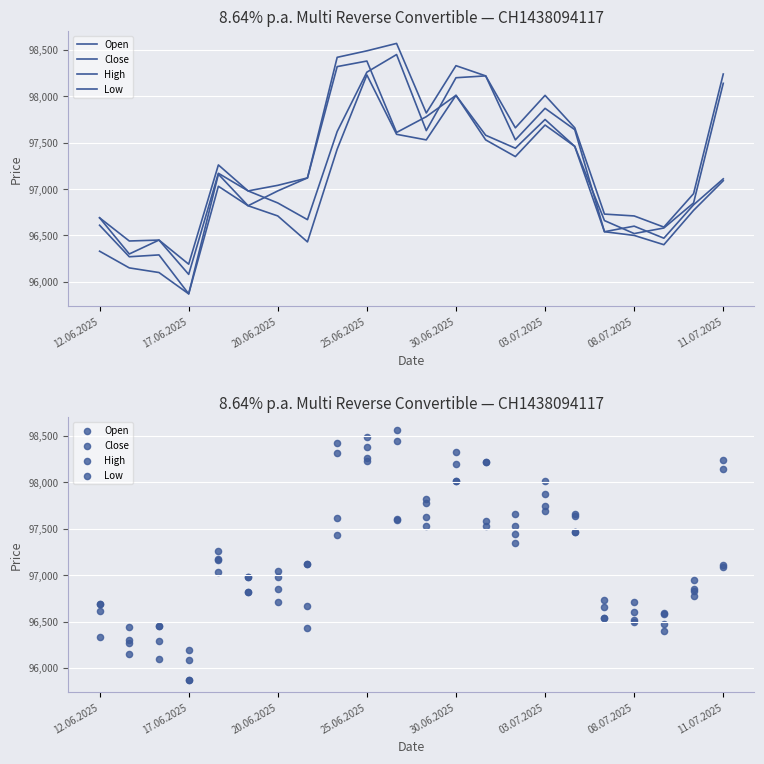

Which series has the largest total across all categories?

High